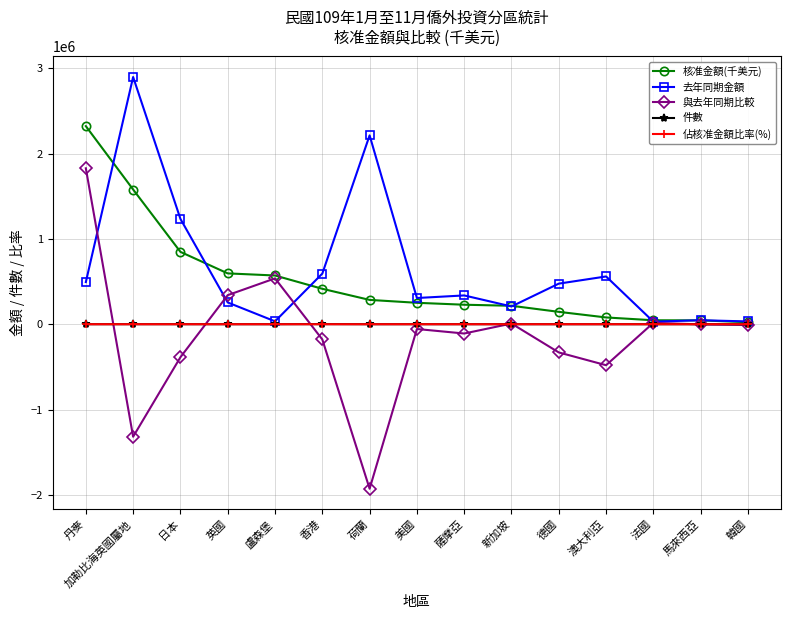

True or false: 與去年同期比較 has more than 2 interior local peaks.

True